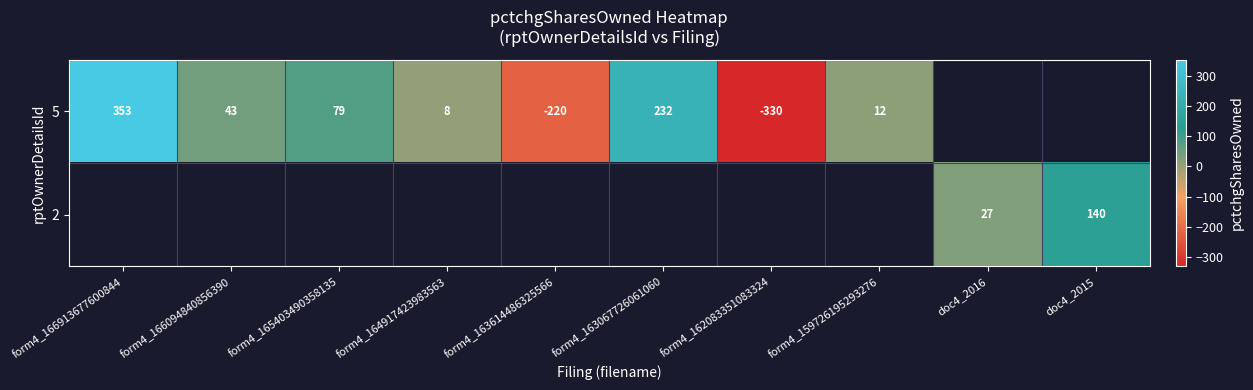

What is the difference between the 5 values at form4_163067726061060 and form4_163614486325566?

452